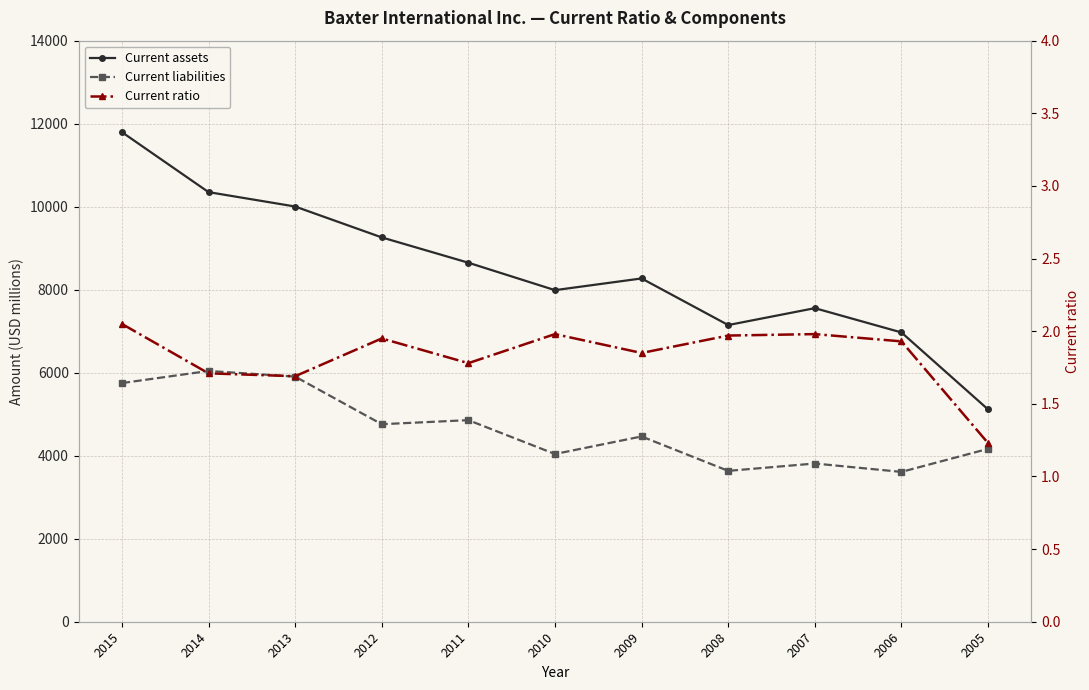

At how many categories does at least one series exceed 5768?

10